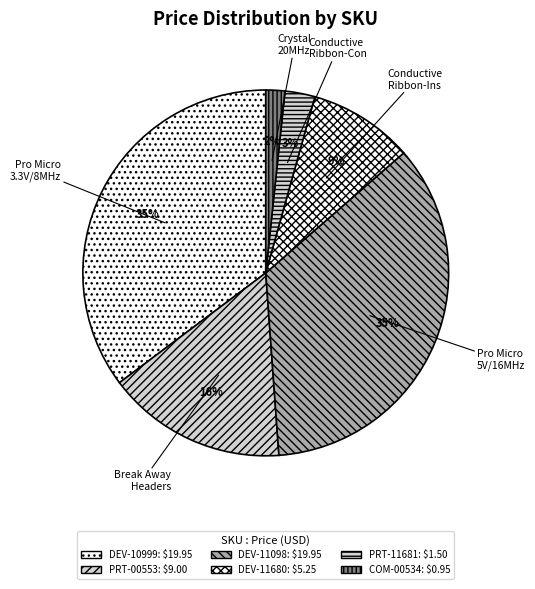

Is there a majority slice in this chart?

No